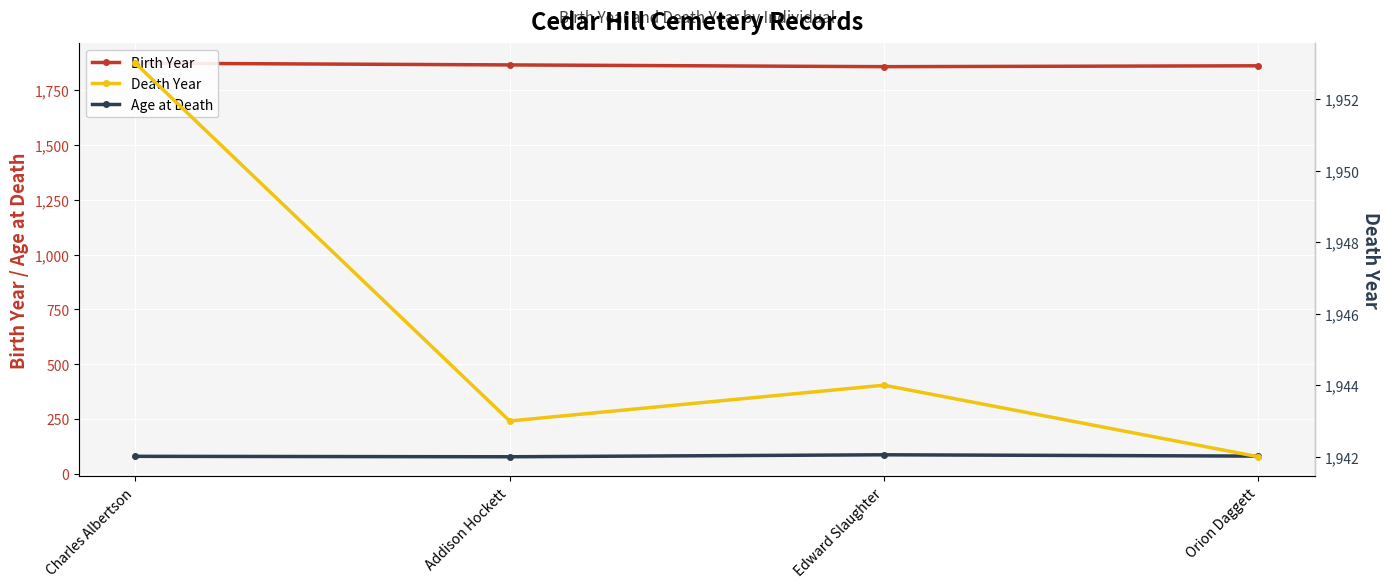

What position from the right is Charles Albertson?

4